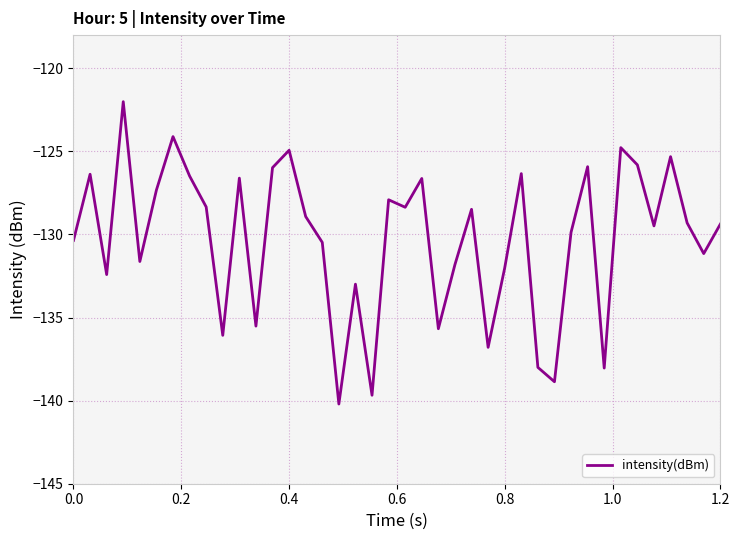

What is the difference between the maximum and minimum values?

18.2